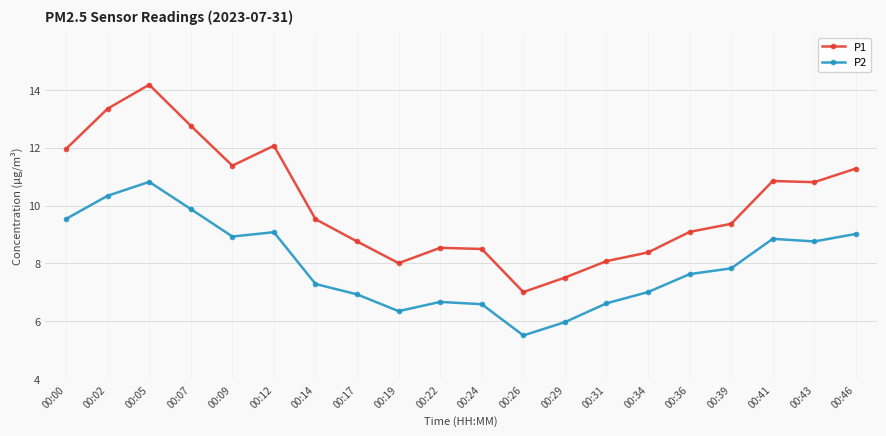

True or false: P2 and P1 cross at least once.

False